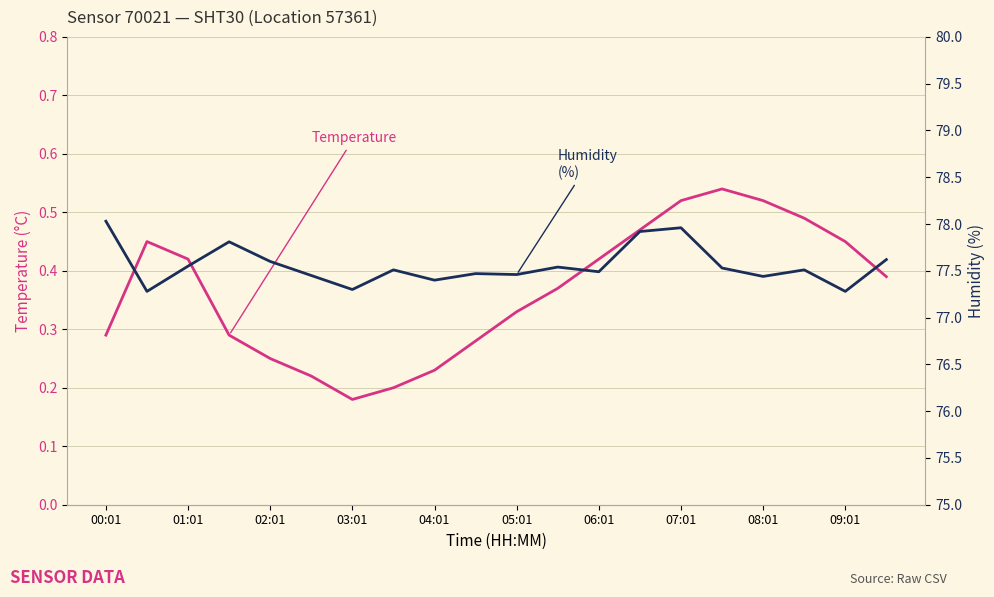

Is it true that temperature equals 0.1 at 19?

False